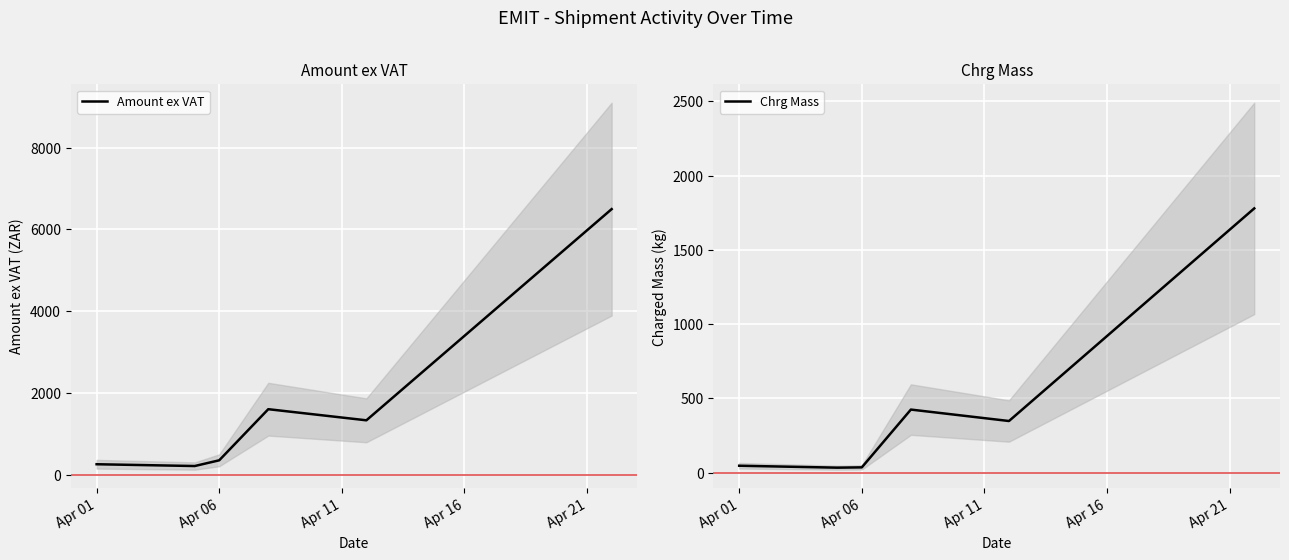

How many values in the Amount ex VAT series are below 1339?

3